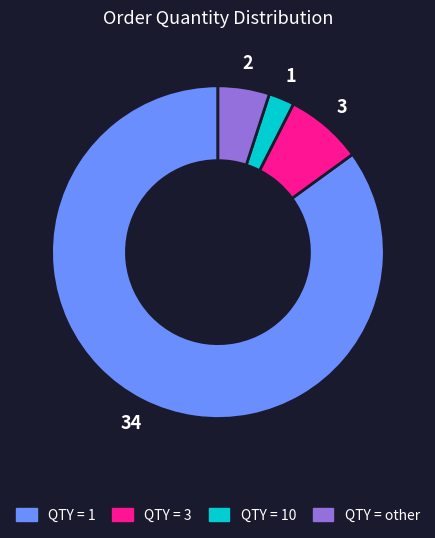

Is there a majority slice in this chart?

Yes